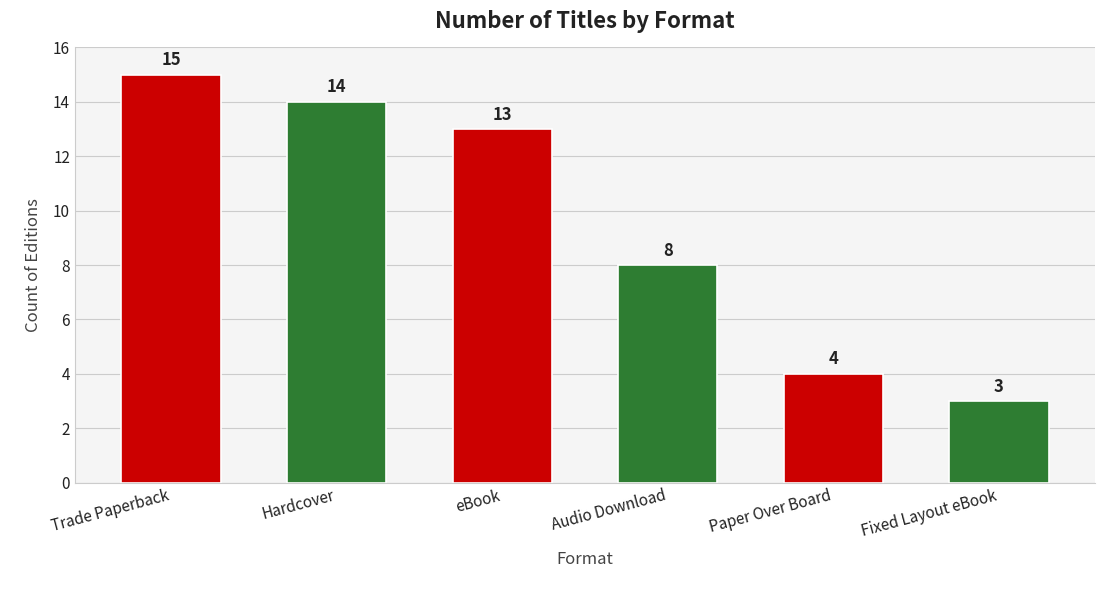

Rank the categories by value from lowest to highest.

Fixed Layout eBook, Paper Over Board, Audio Download, eBook, Hardcover, Trade Paperback